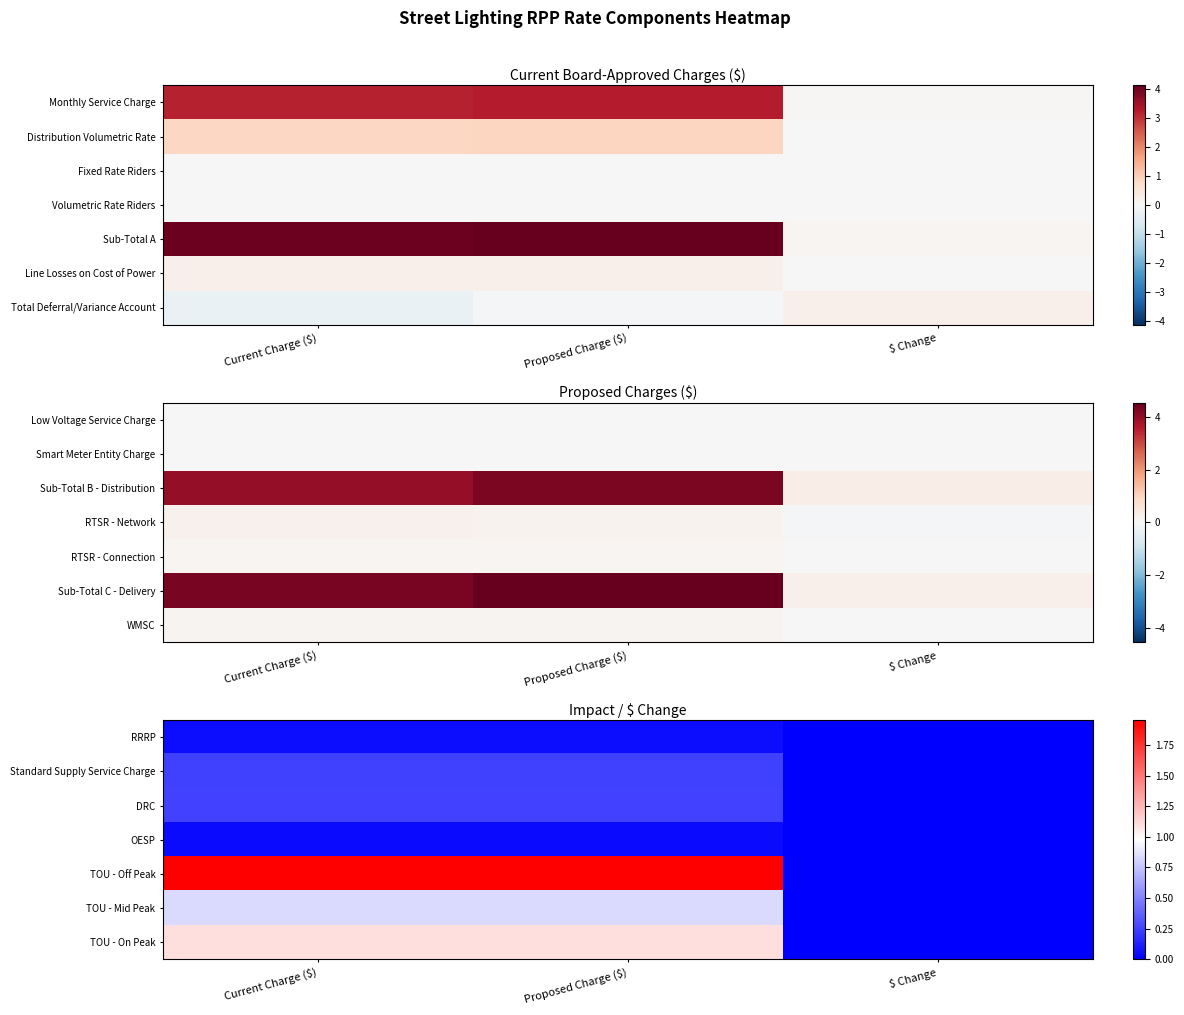

Which series has the widest spread of values?

TOU - Off Peak